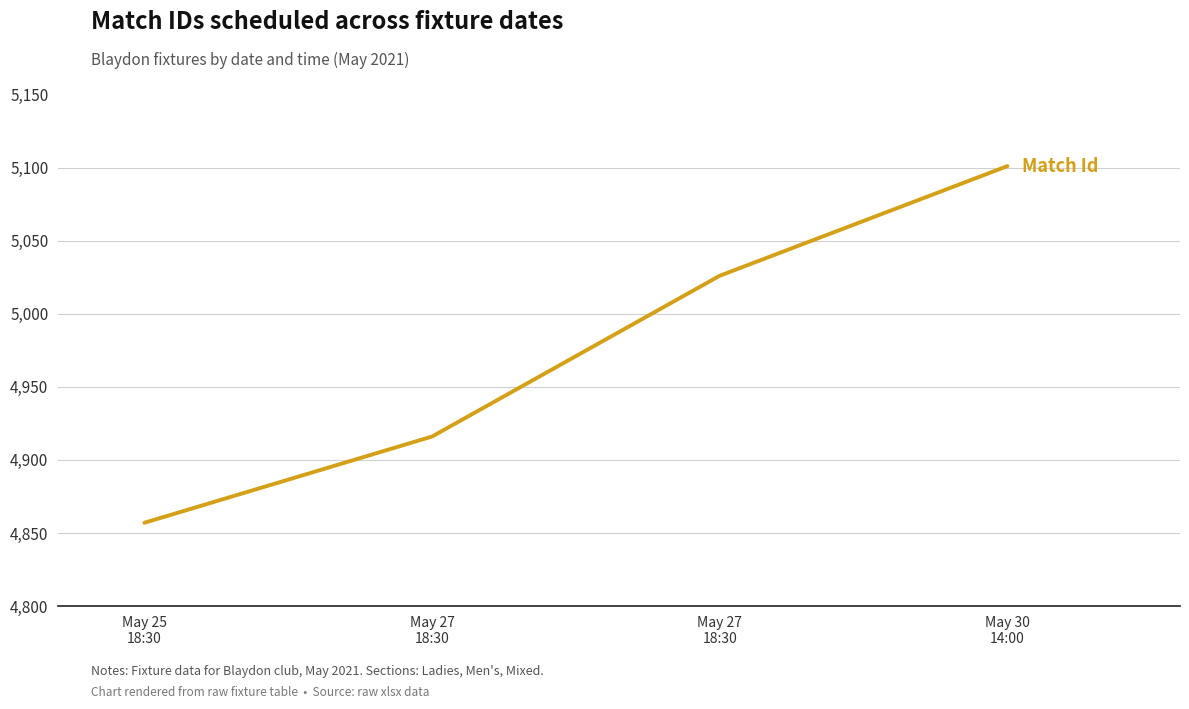

Which has a higher value, May 30
14:00 or May 25
18:30?

May 30
14:00